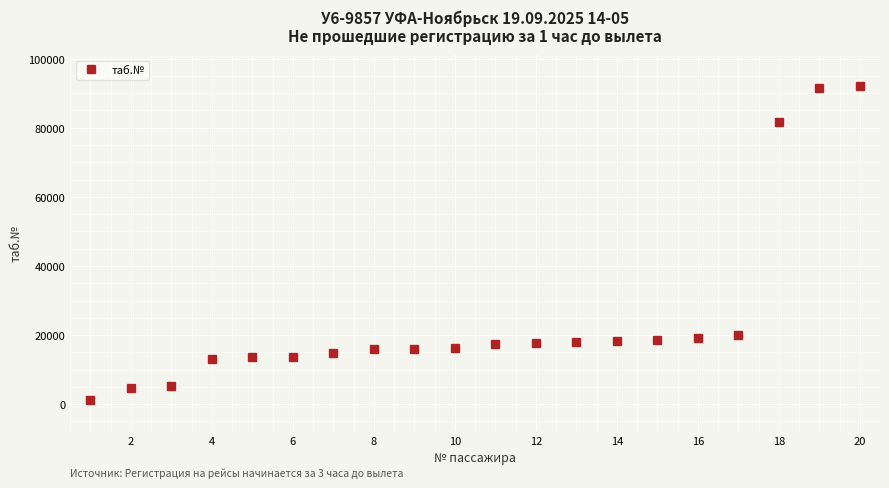

What is the value of the 4th point from the left?

13017